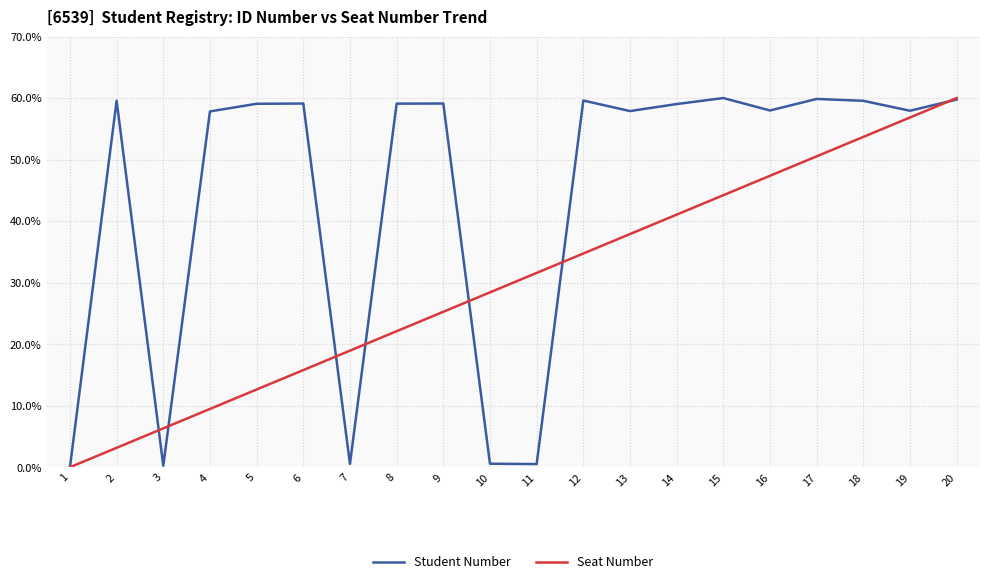

What is the total value across all series at 14?

100.1